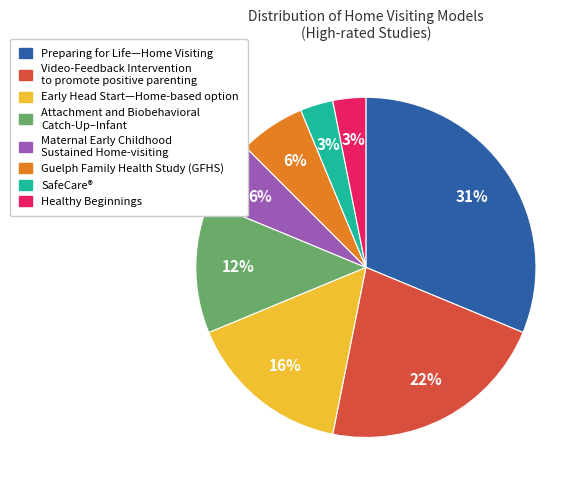

Combined, do Preparing for Life—Home Visiting and Guelph Family Health Study (GFHS) account for over 50%?

No